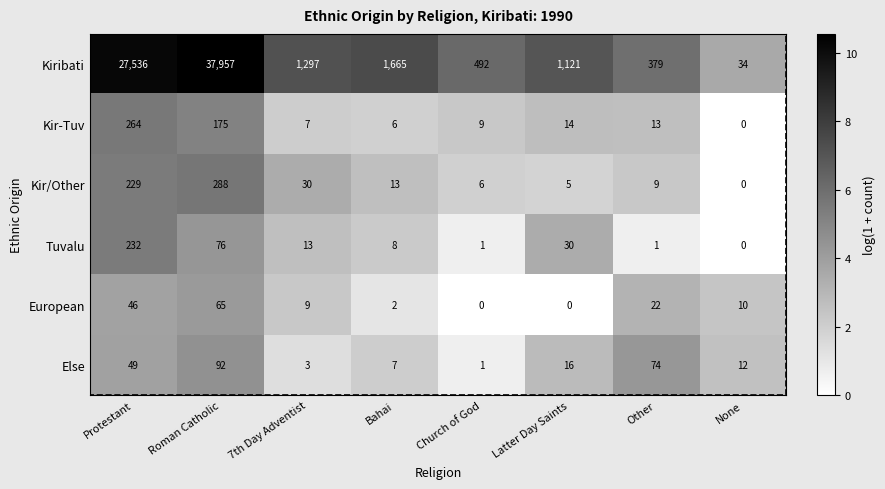

True or false: Else has a value of 0.3 at Church of God.

False